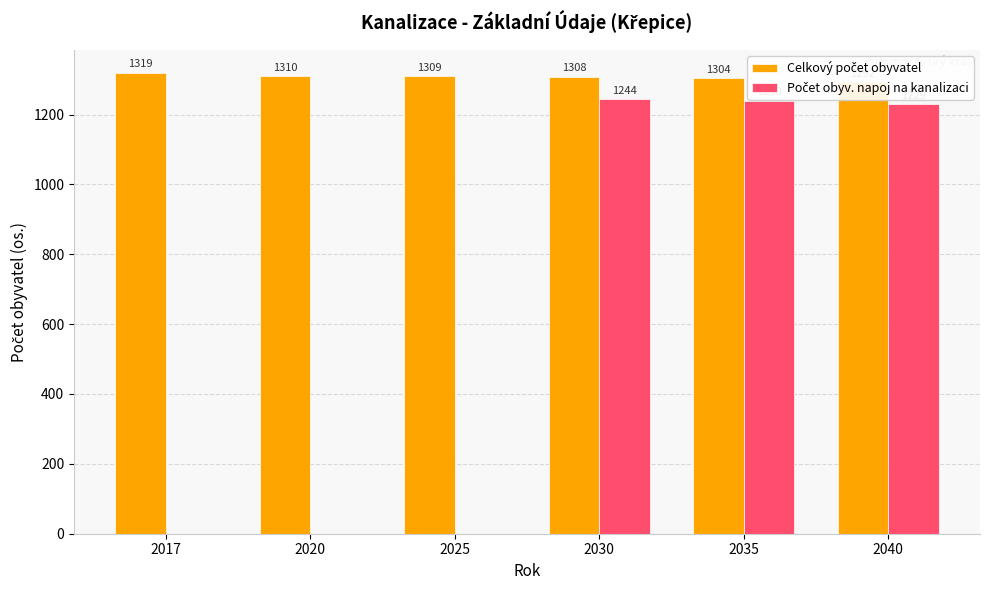

List the series in order of their overall mean, lowest first.

Počet obyv. napoj na kanalizaci, Celkový počet obyvatel